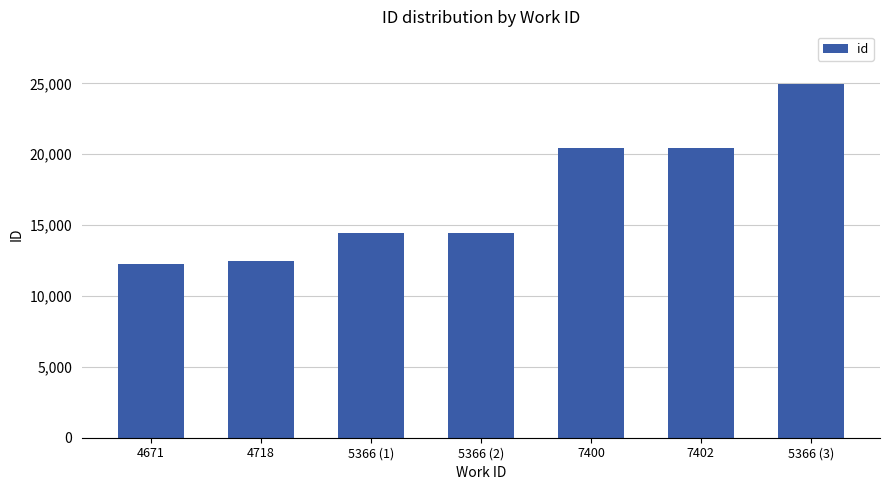

Are the bars horizontal?

No